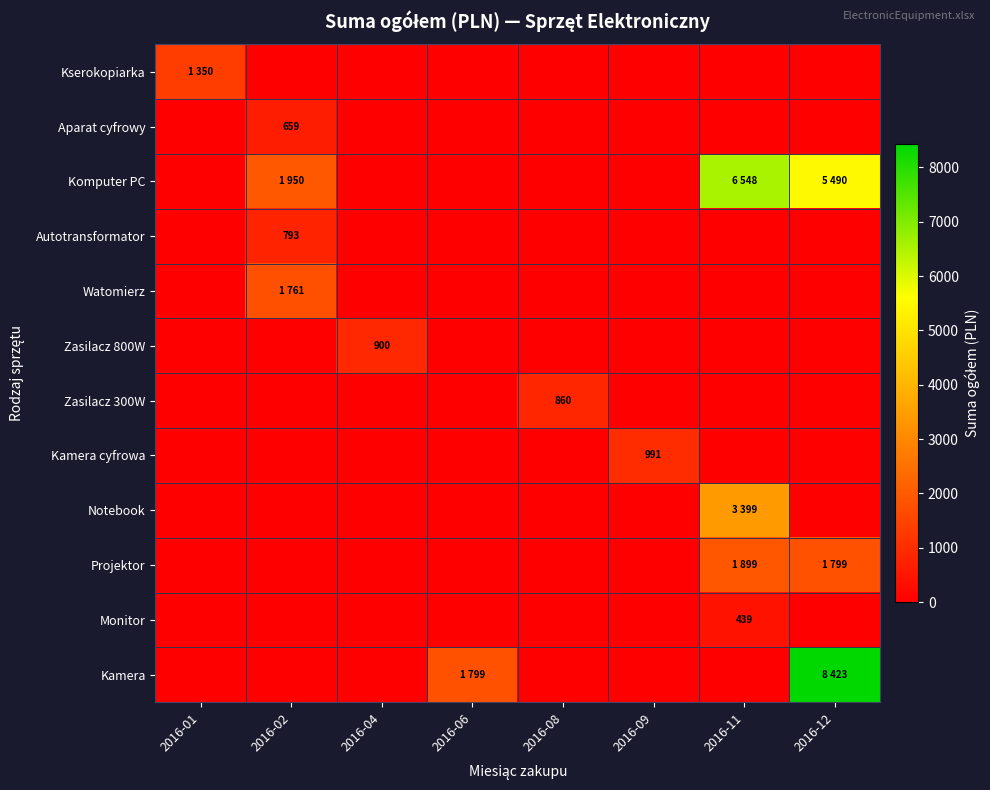

Is it true that Monitor equals 439 at 2016-11?

True